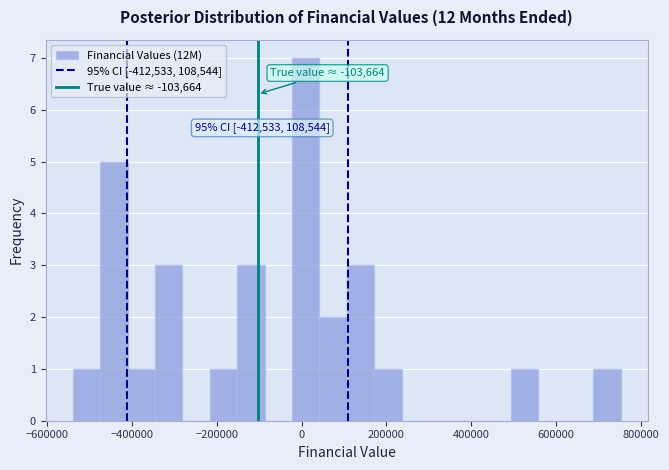

Read against the x-axis, roughly where is the centre of the tallest bar?

0